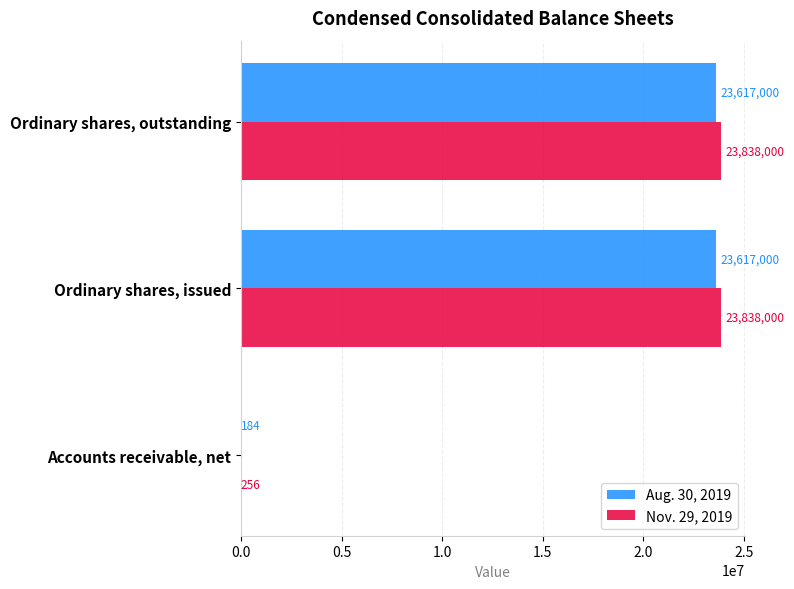

Is it true that Nov. 29, 2019 equals 23838000 at Ordinary shares, issued?

True